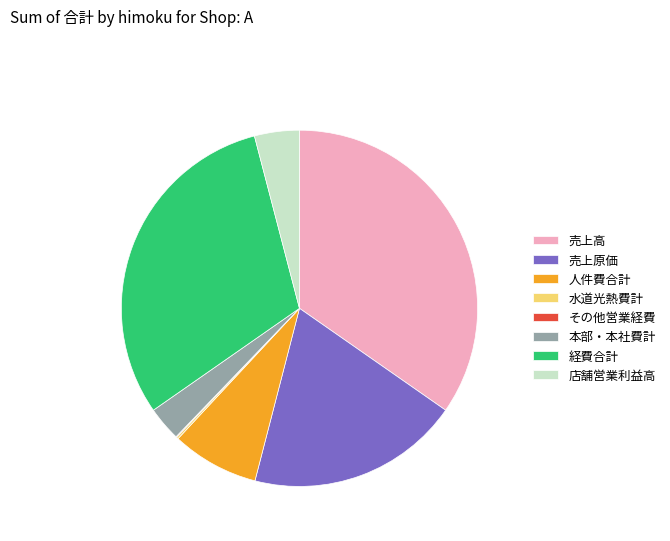

Do 売上高 and 経費合計 together represent more than half of the pie?

Yes